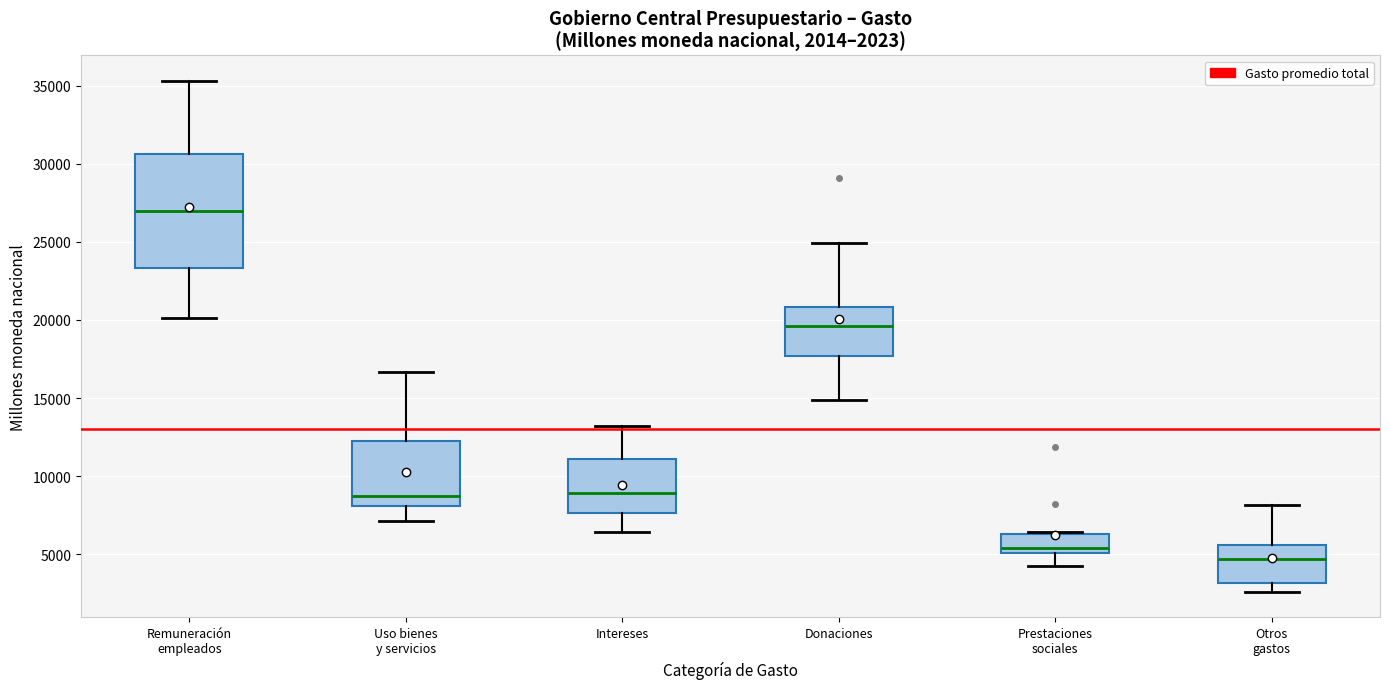

Which box's median line is the lowest?

Otros gastos